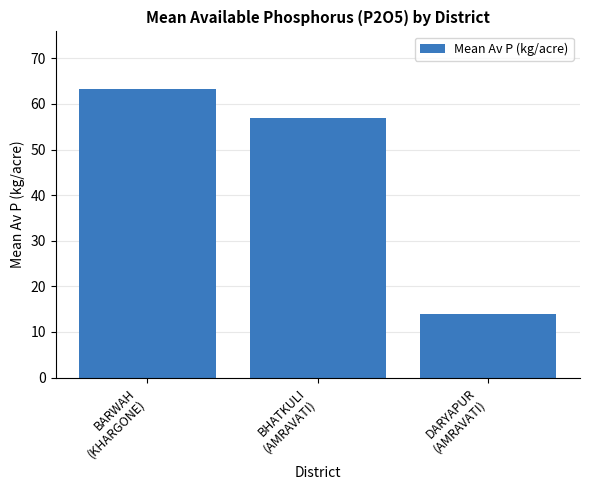

List the labels in order of value, largest first.

BARWAH
(KHARGONE), BHATKULI
(AMRAVATI), DARYAPUR
(AMRAVATI)